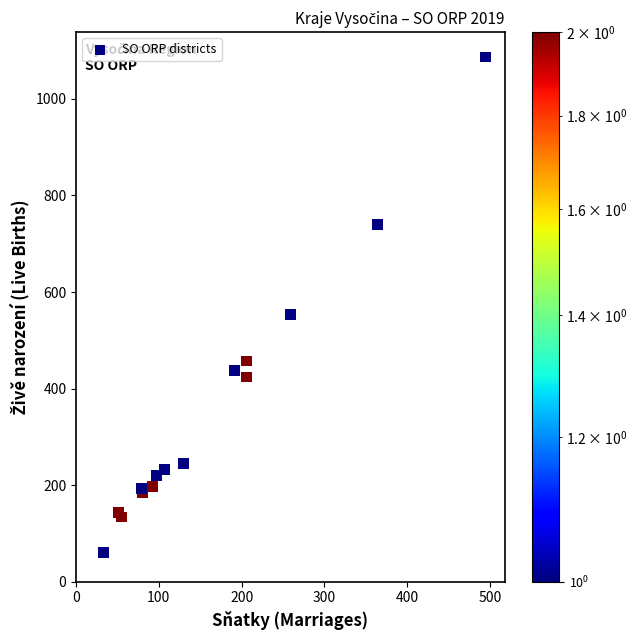

What Y value in the scatter plot is closest to 574?

553